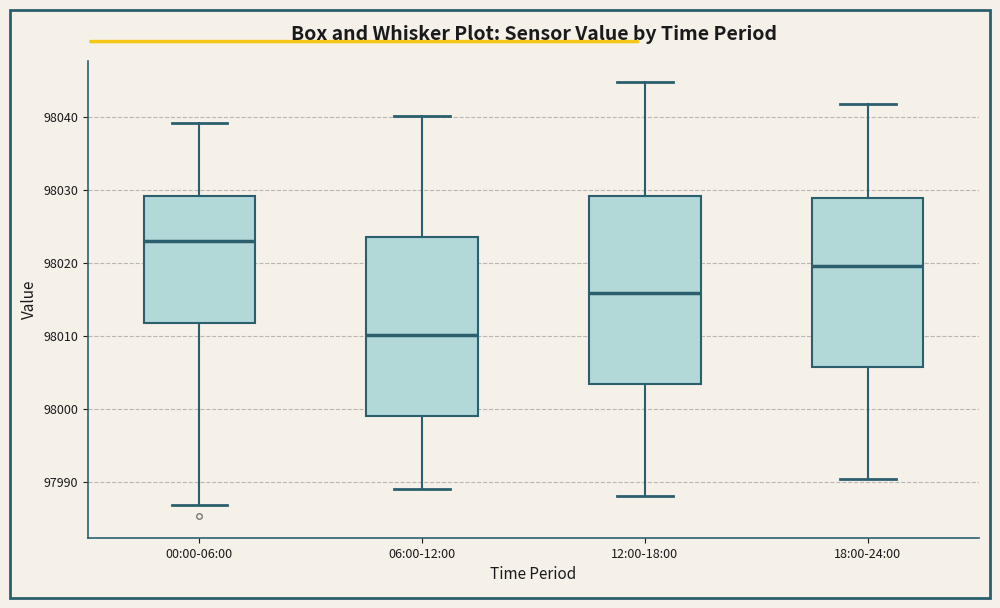

Which box's median line is the highest?

00:00-06:00